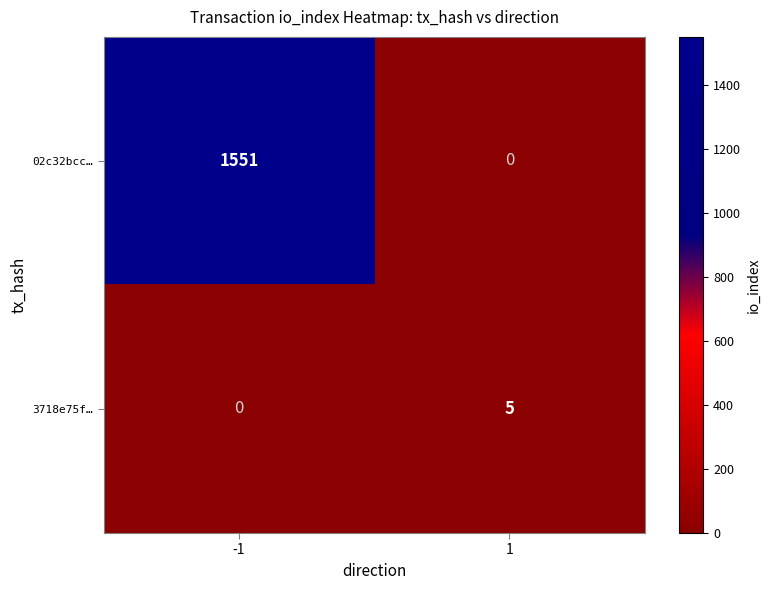

Rank the series by their average value, from highest to lowest.

02c32bcc…, 3718e75f…